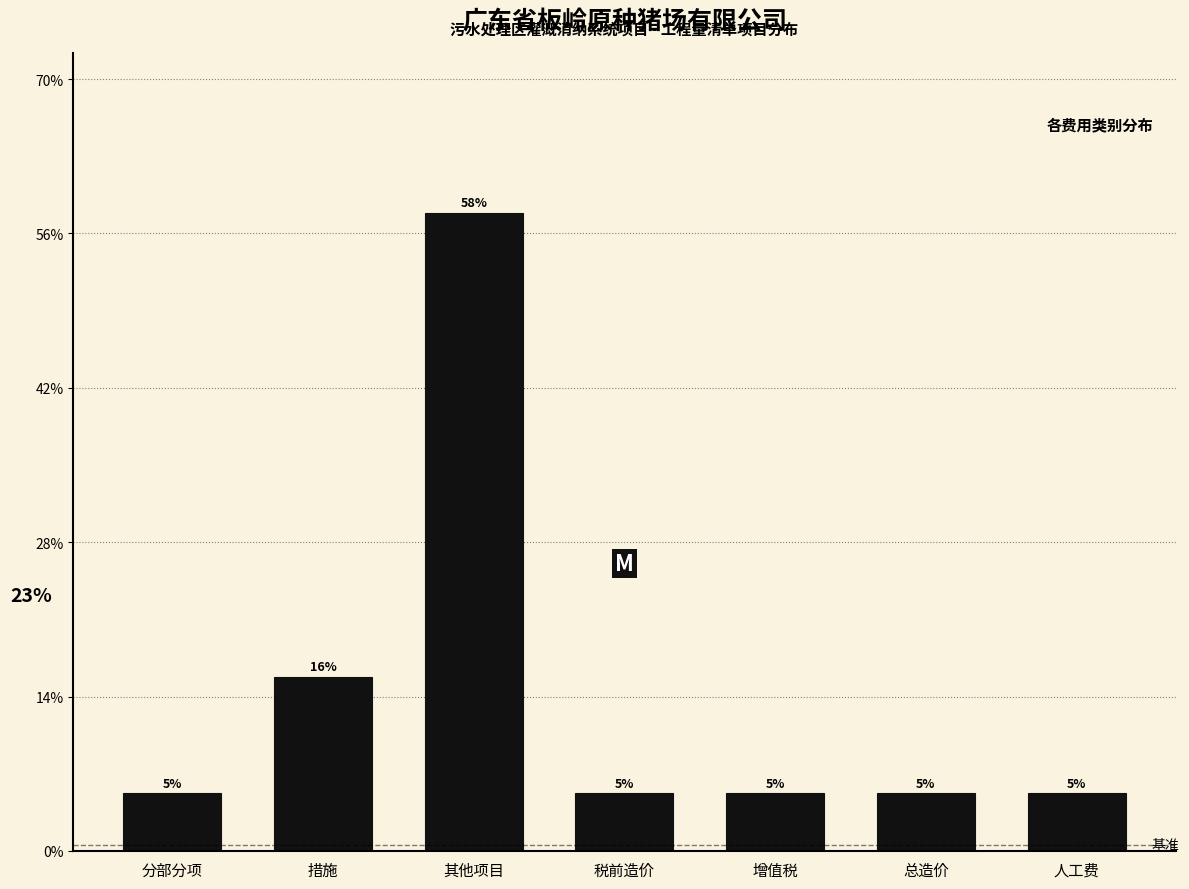

Are the bars horizontal?

No